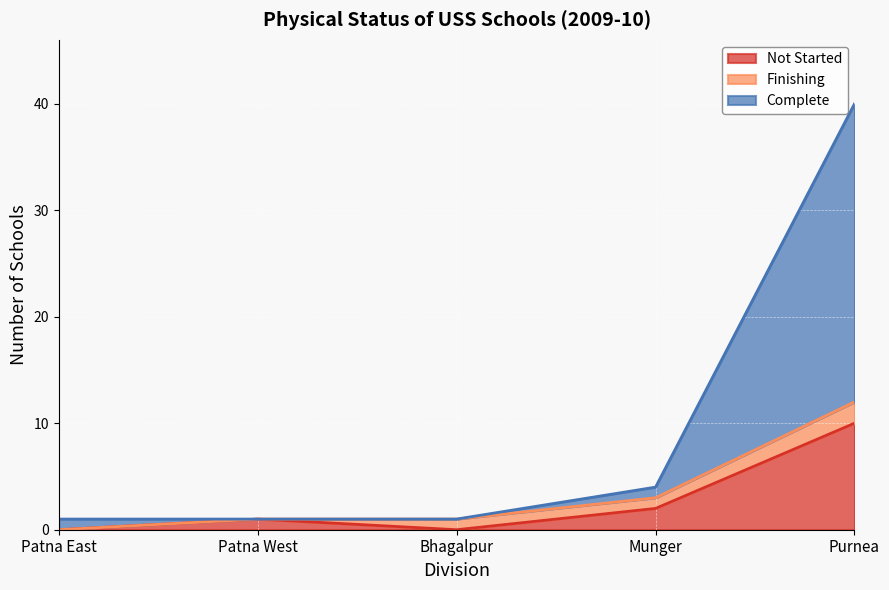

What is the difference between the second highest and second lowest values in the Complete series?

3